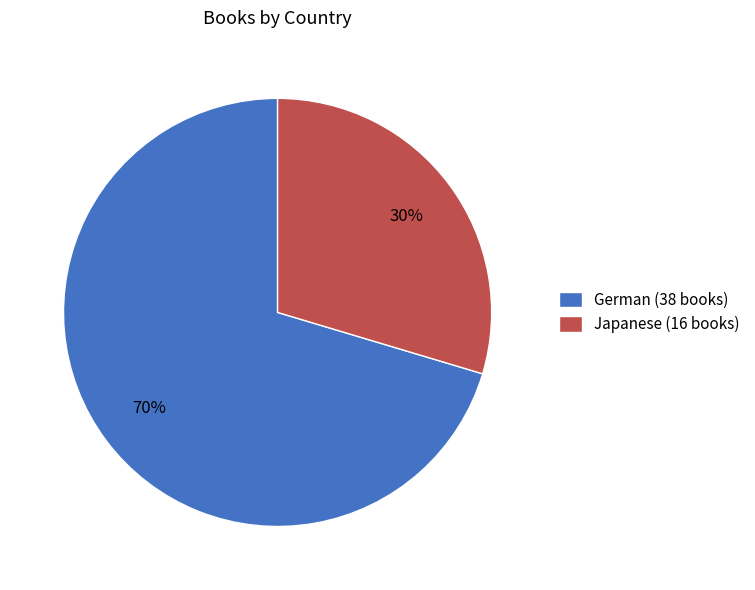

True or false: German accounts for 61% of the total.

False